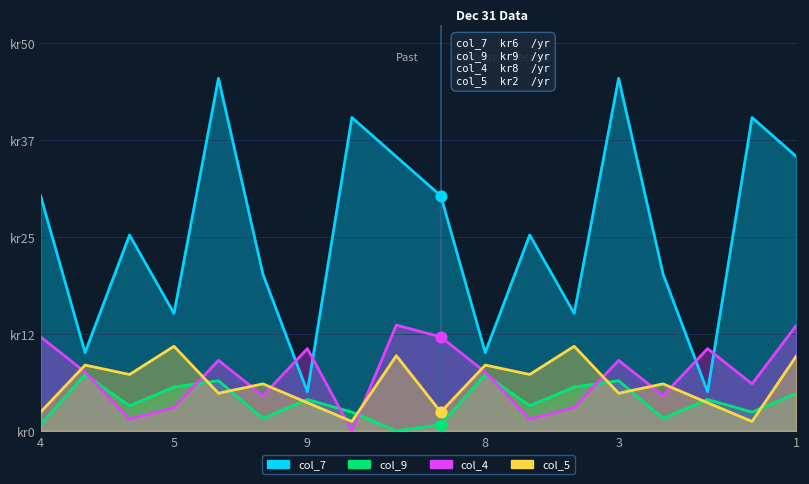

Which series contains the highest Y value?

col_7